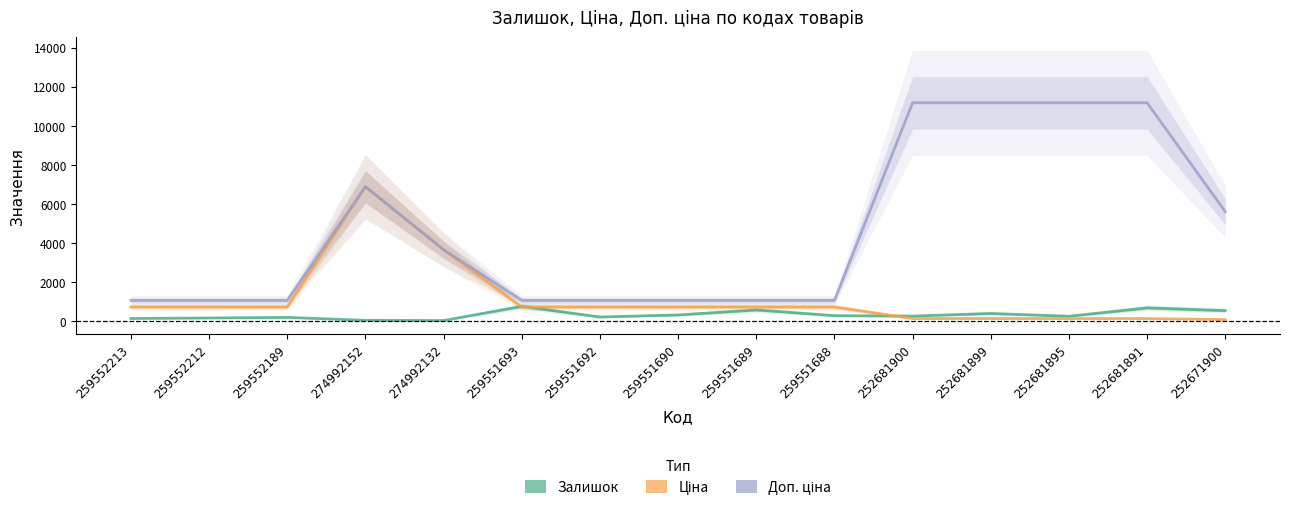

List the series in order of their overall mean, highest first.

Доп. ціна, Ціна, Залишок